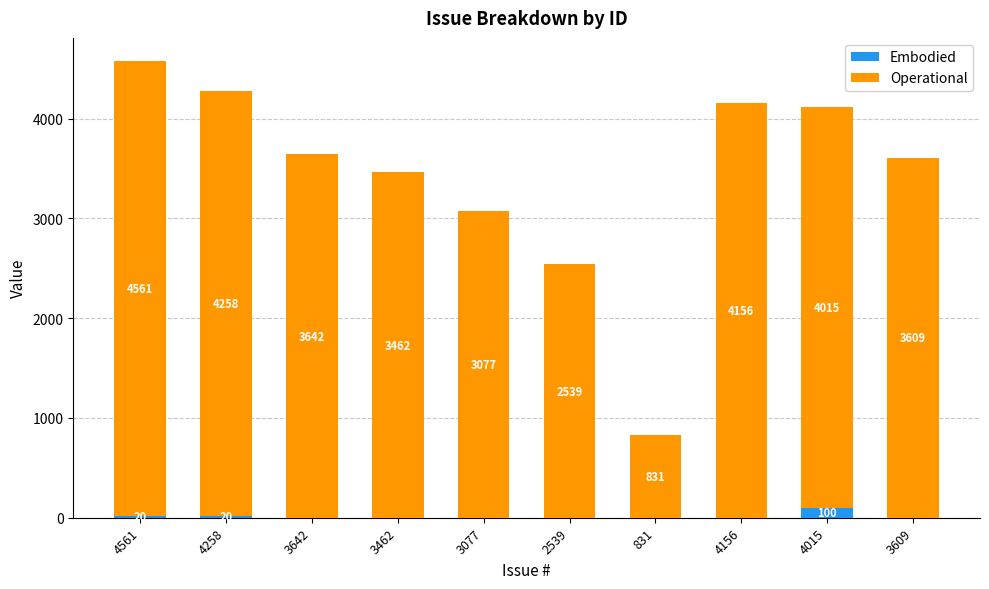

True or false: Embodied has a value of 20 at 4561.

True